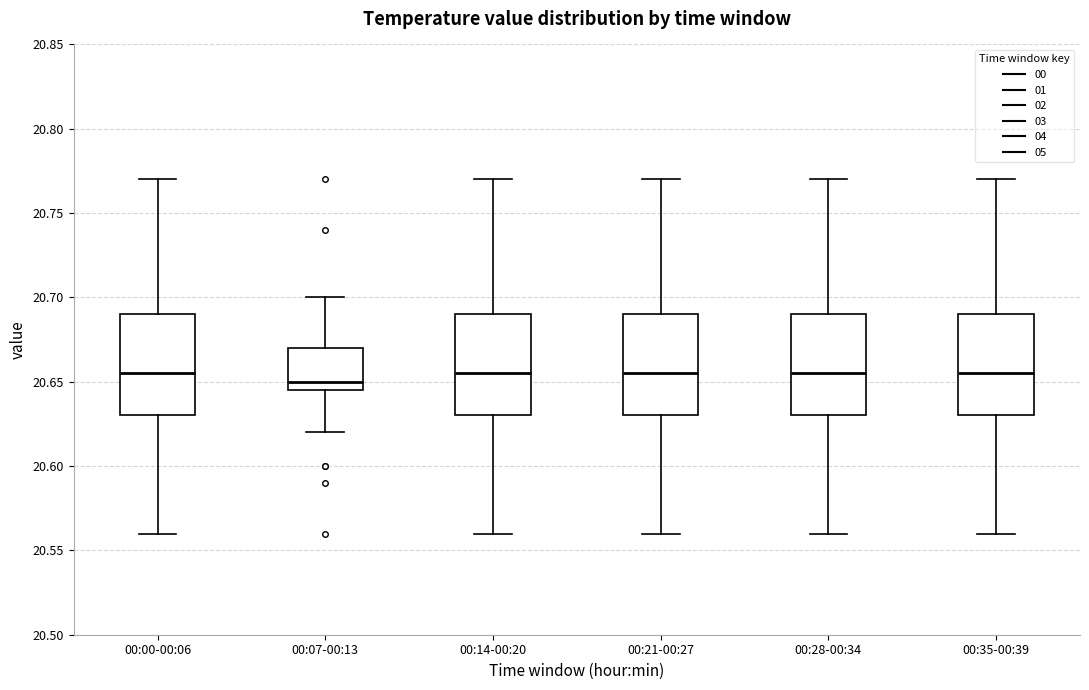

Reading left to right, read every box against the y-axis: the position of its median line, the range the box covers, and the ends of its whiskers. The values are not printed on the chart, so give them approximately, as read against the axis.

00:00-00:06: median 20.655, box 20.630 to 20.690, whiskers 20.560 to 20.770
00:07-00:13: median 20.650, box 20.645 to 20.670, whiskers 20.620 to 20.700
00:14-00:20: median 20.655, box 20.630 to 20.690, whiskers 20.560 to 20.770
00:21-00:27: median 20.655, box 20.630 to 20.690, whiskers 20.560 to 20.770
00:28-00:34: median 20.655, box 20.630 to 20.690, whiskers 20.560 to 20.770
00:35-00:39: median 20.655, box 20.630 to 20.690, whiskers 20.560 to 20.770